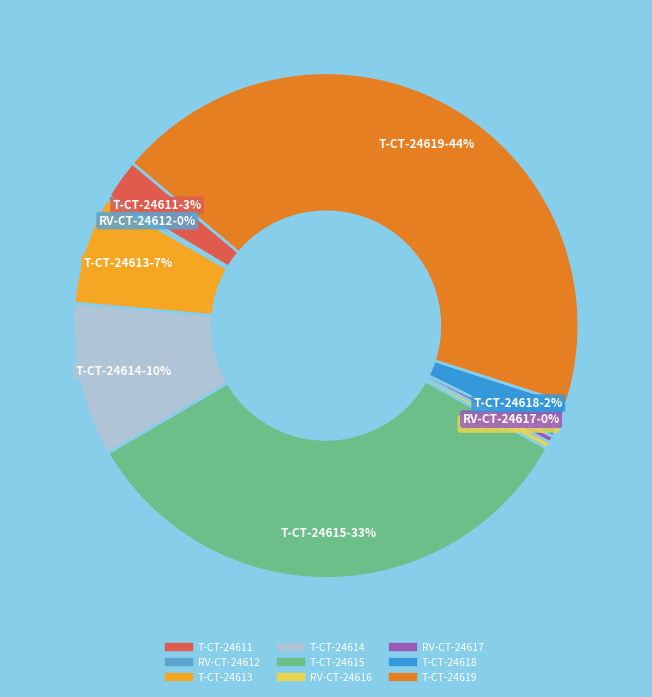

What percentage is the T-CT-24613 slice, to the nearest percent?

7%